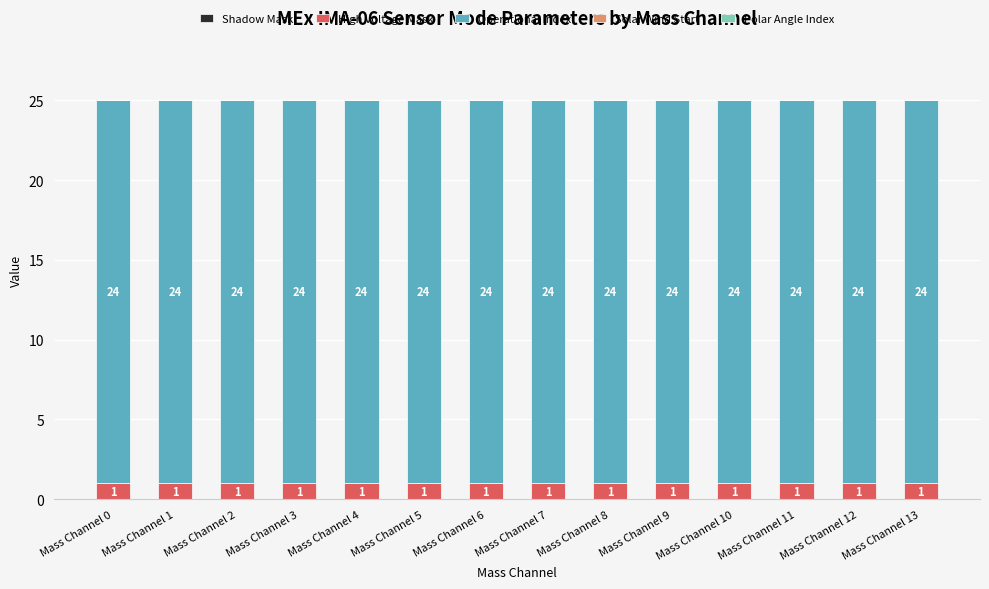

What is the total value across all series at Mass Channel 6?

25